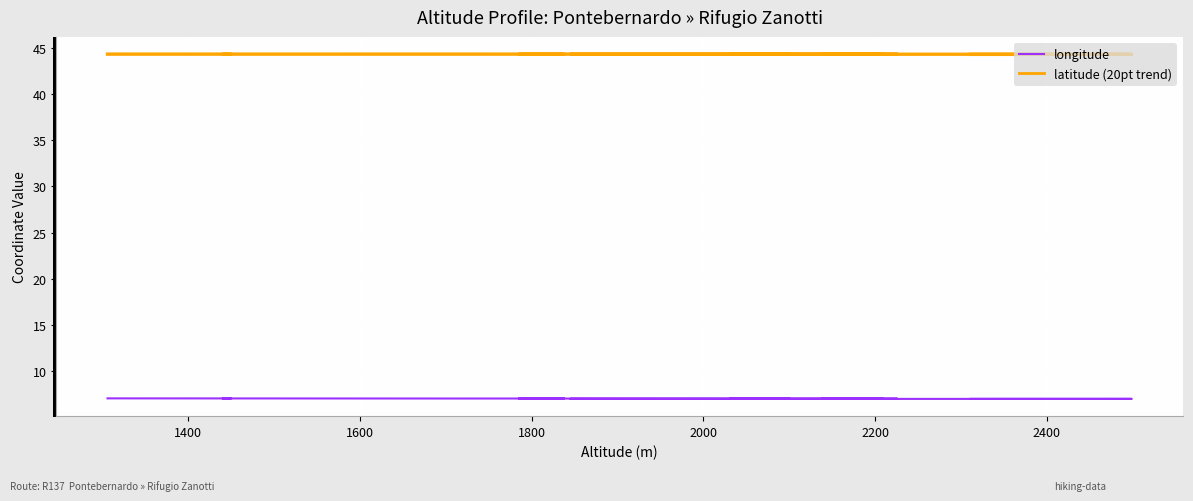

Count the number of categories in the chart.

38